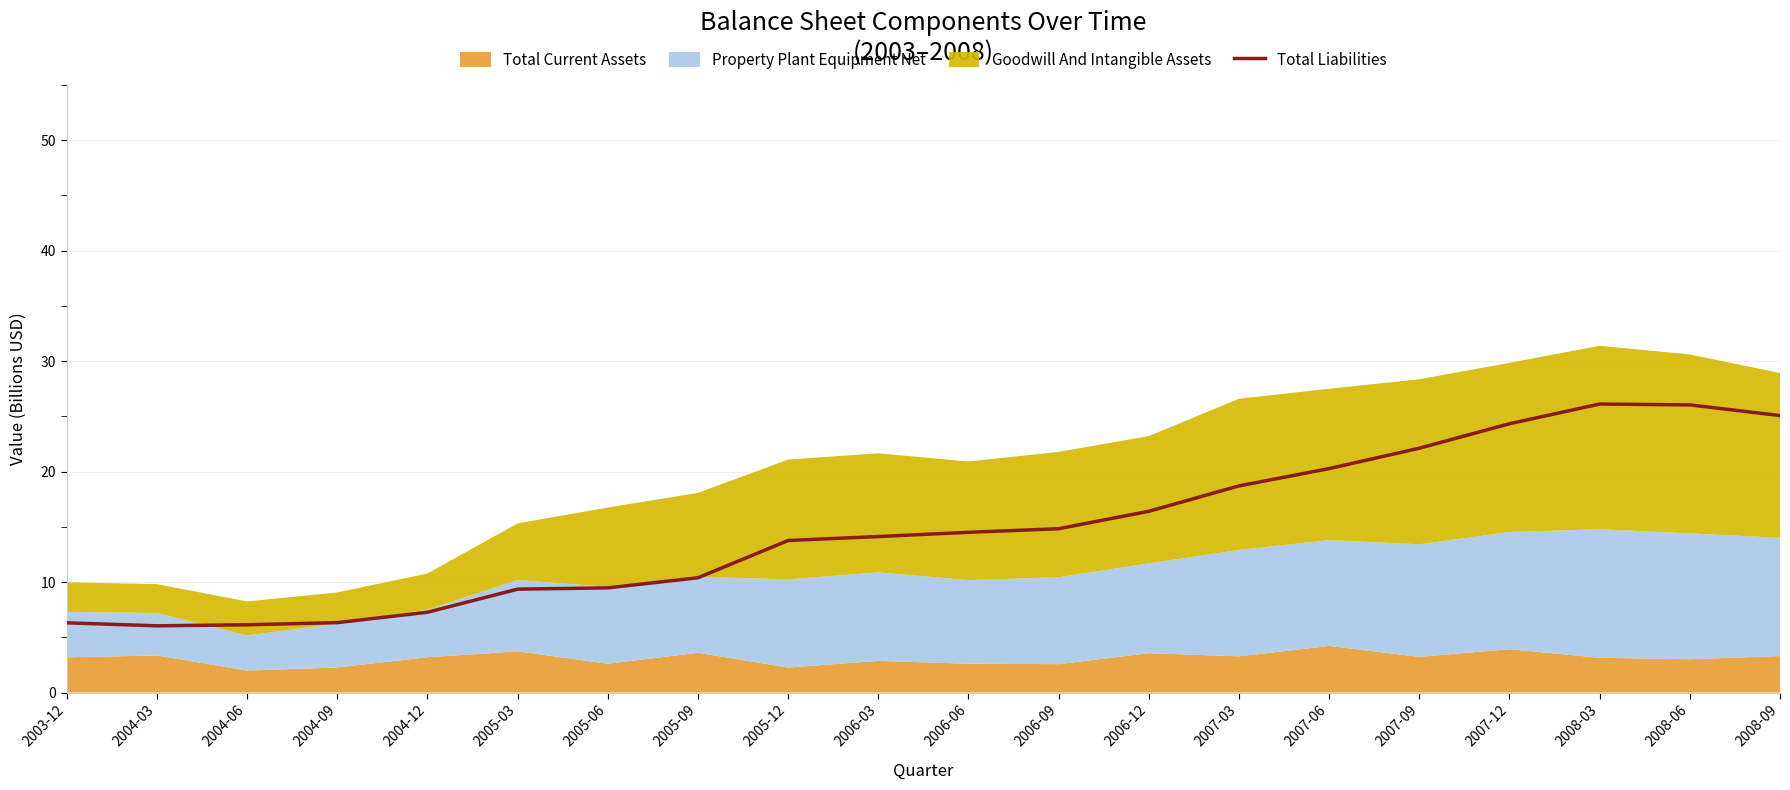

What is the maximum value shown in the chart?

26.1